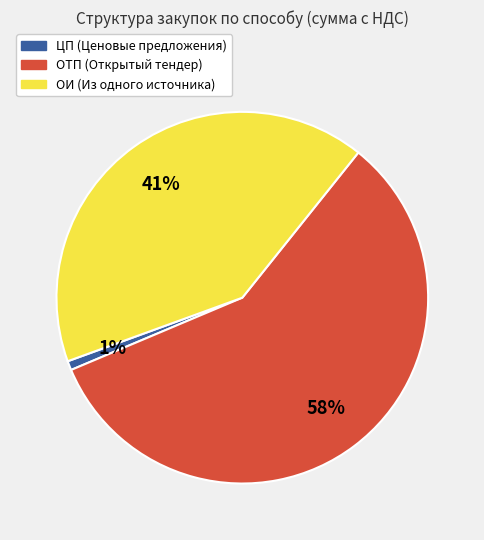

To the nearest percent, what is the average slice percentage?

33%